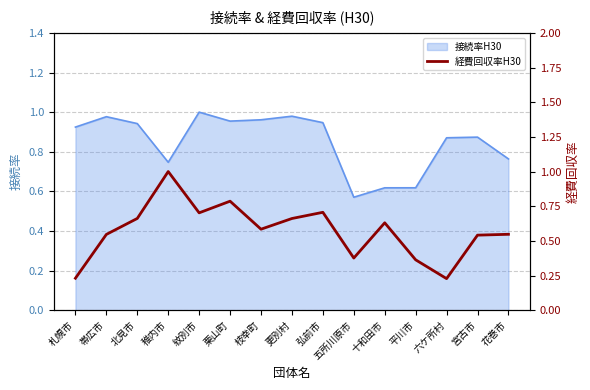

At which label does 接続率H30 reach its minimum?

五所川原市